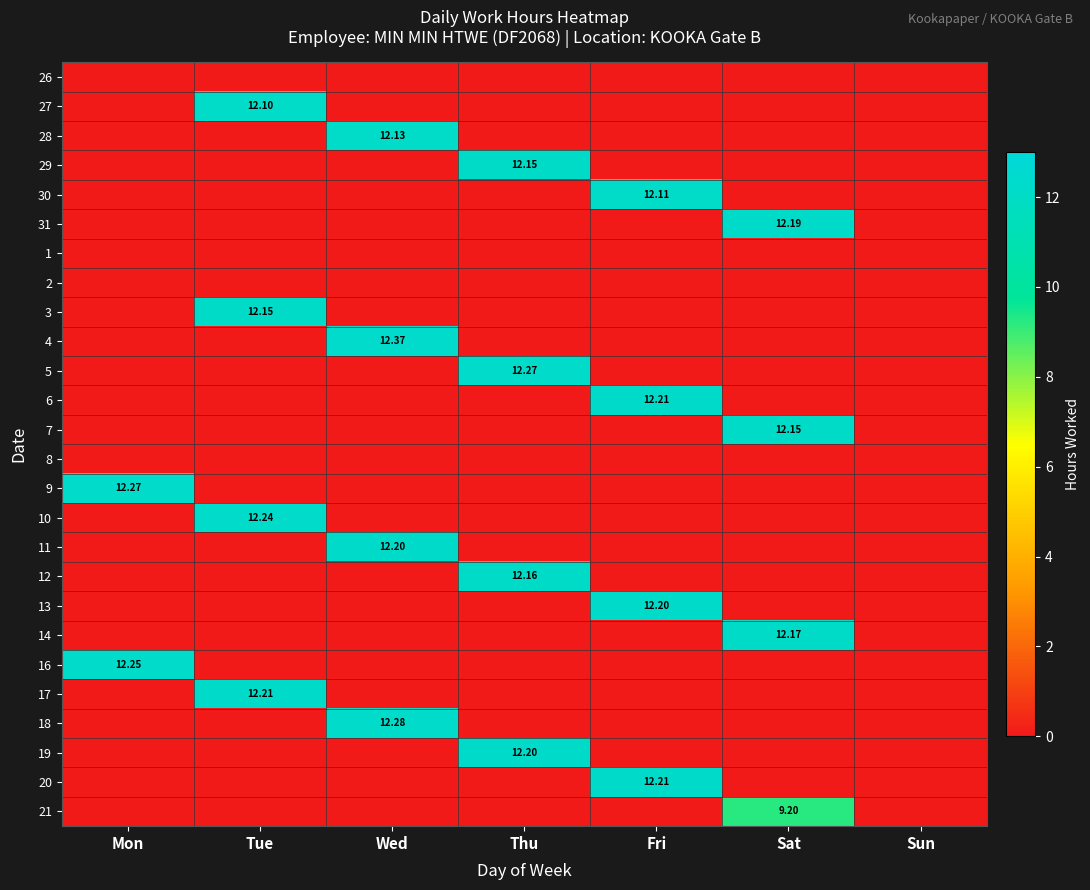

What is the highest value of the 5 series?

12.3